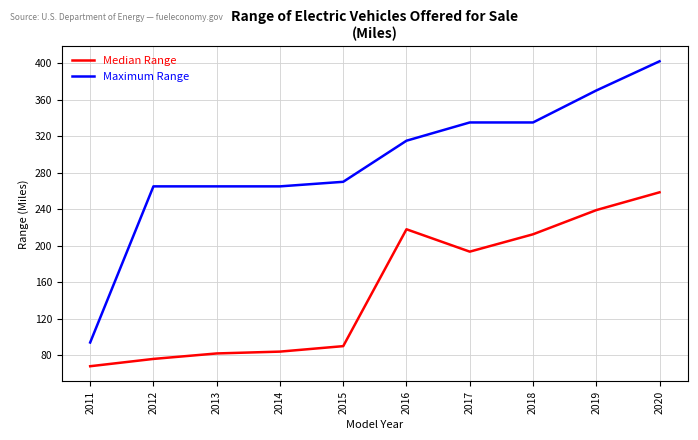

What is the difference between the highest and lowest values at 2016?

97.0